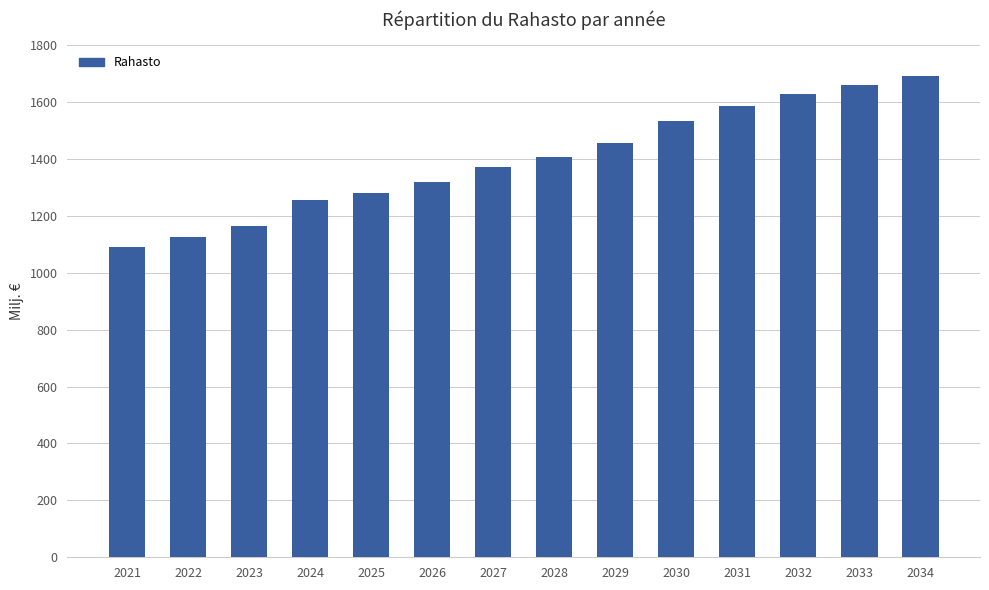

Which has a higher value, 2032 or 2024?

2032